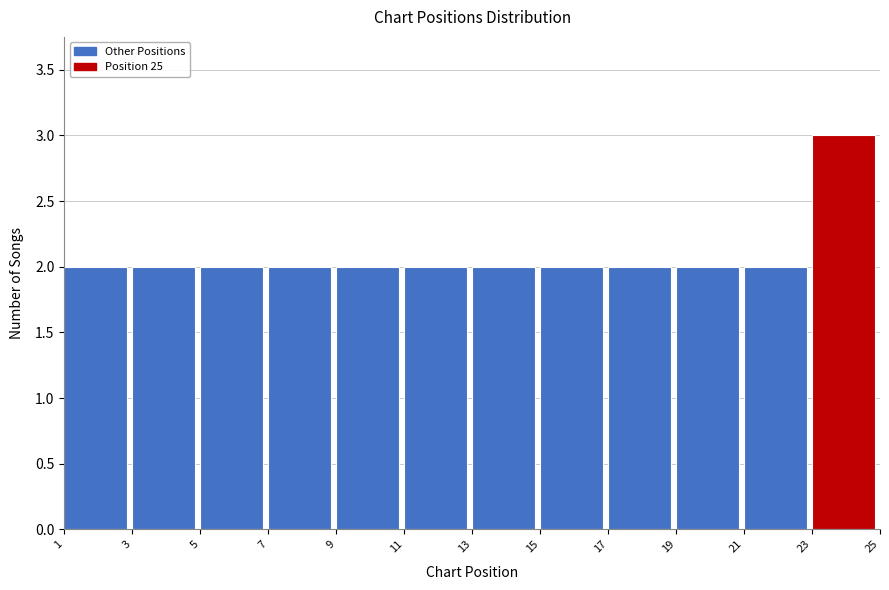

Over which range of the x-axis is the bar tallest?

23 to 25